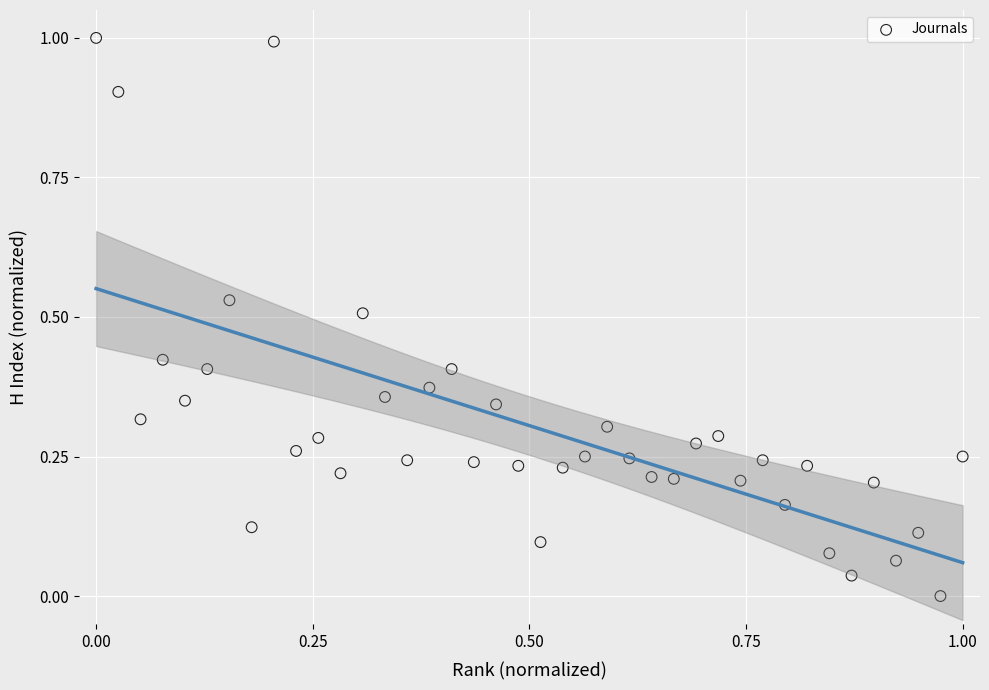

What is the range of Y values (max minus min)?

1.0